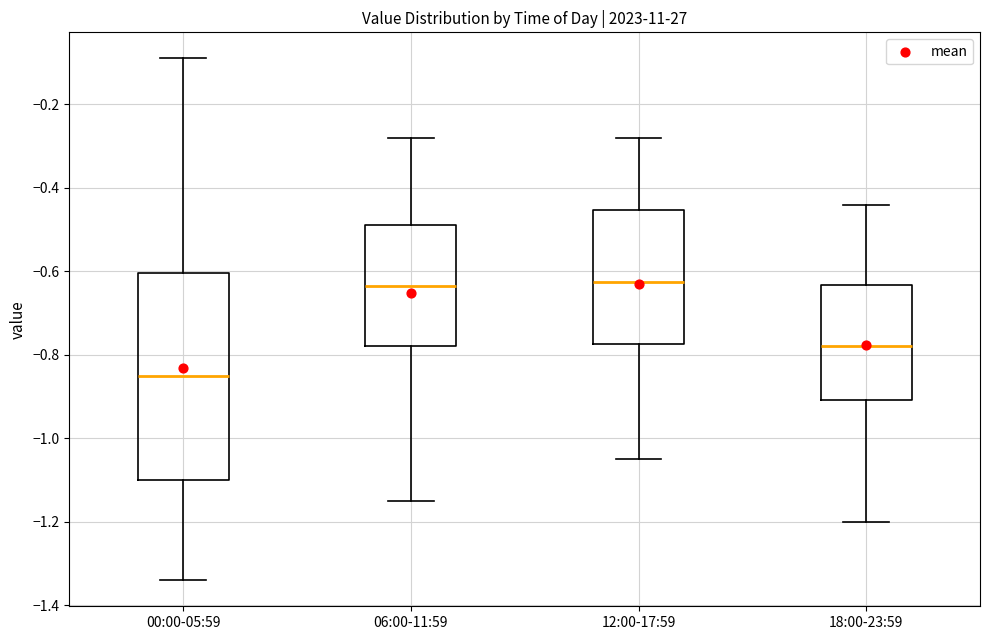

Where does the upper whisker of the box for 06:00-11:59 end on the y-axis? The values are not printed on the chart, so give them approximately, as read against the axis.

-0.28